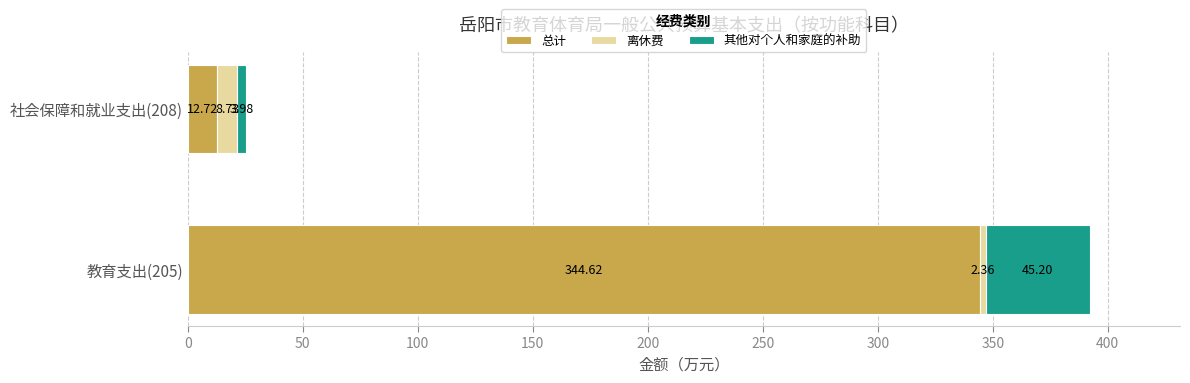

What is the total value across all series at 教育支出(205)?

392.2